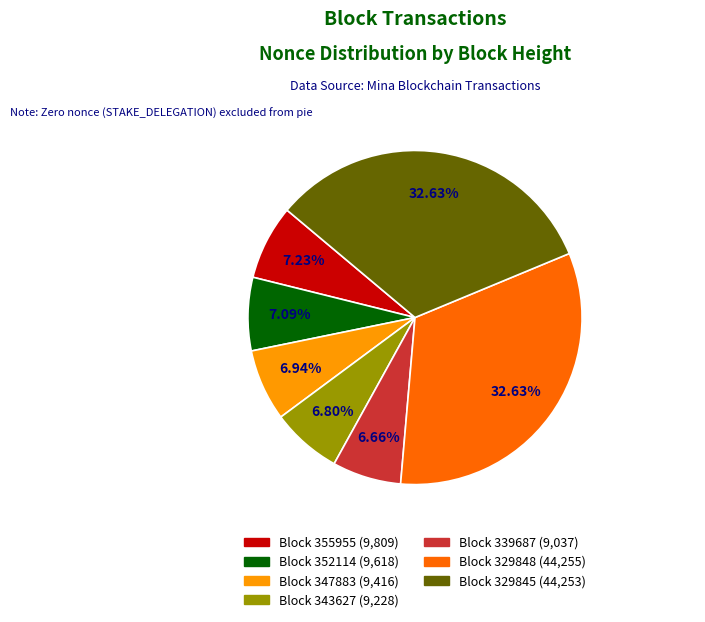

Does any single category account for the majority?

No